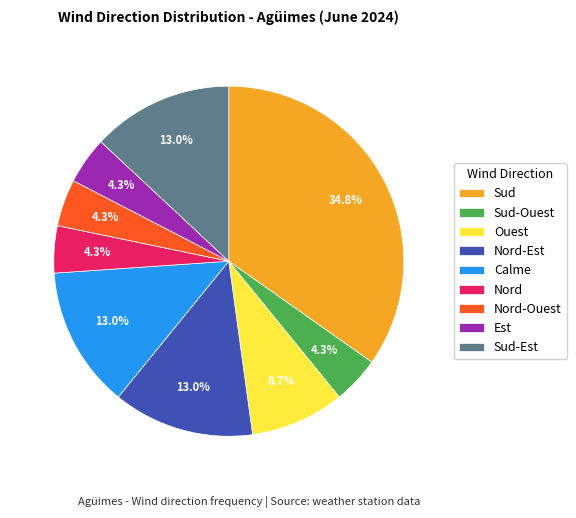

To the nearest percent, what portion does Calme represent?

13%